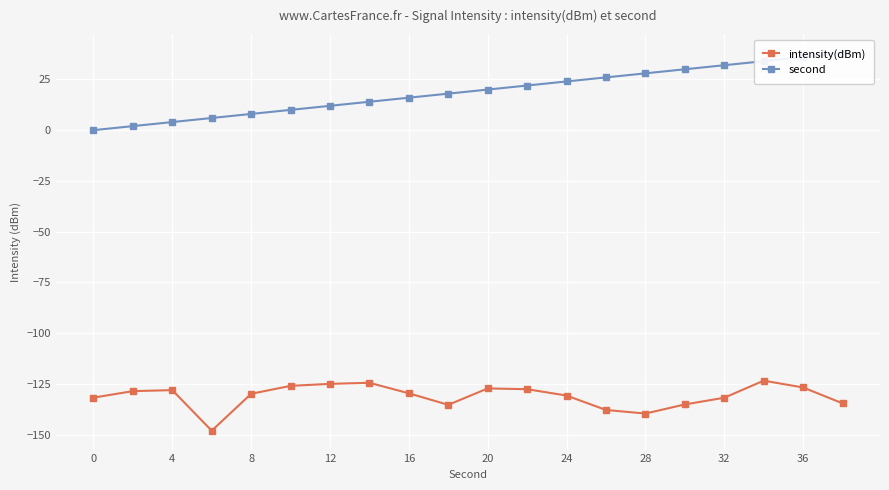

What is the maximum value for intensity(dBm)?

-123.4